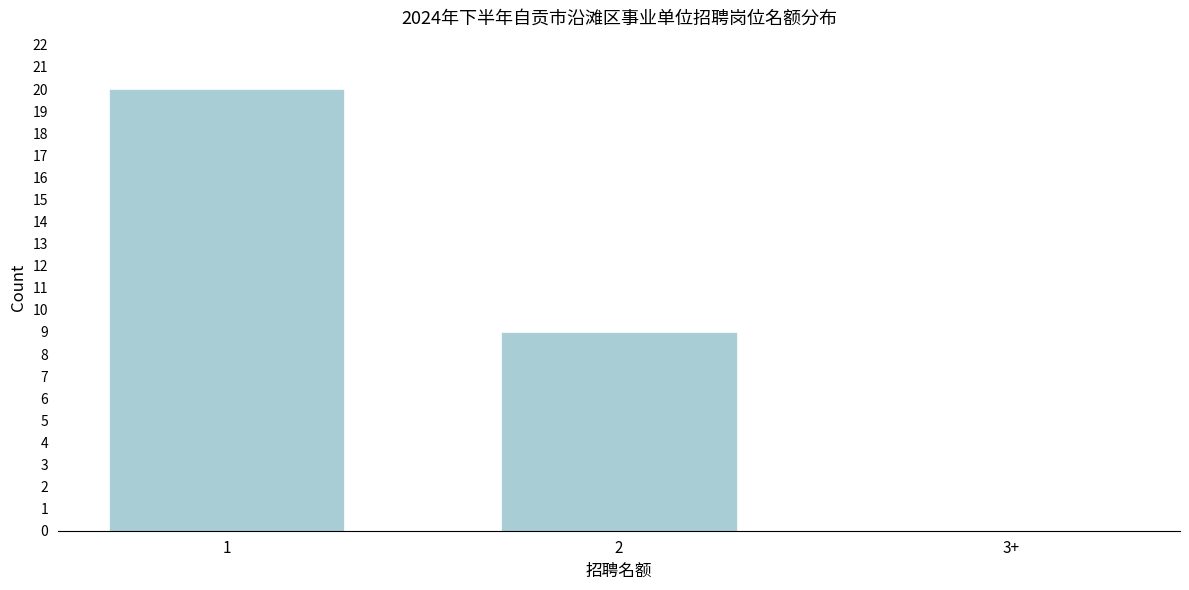

Reading right to left, list all the values displayed in this chart.

3+=0	2=9	1=20